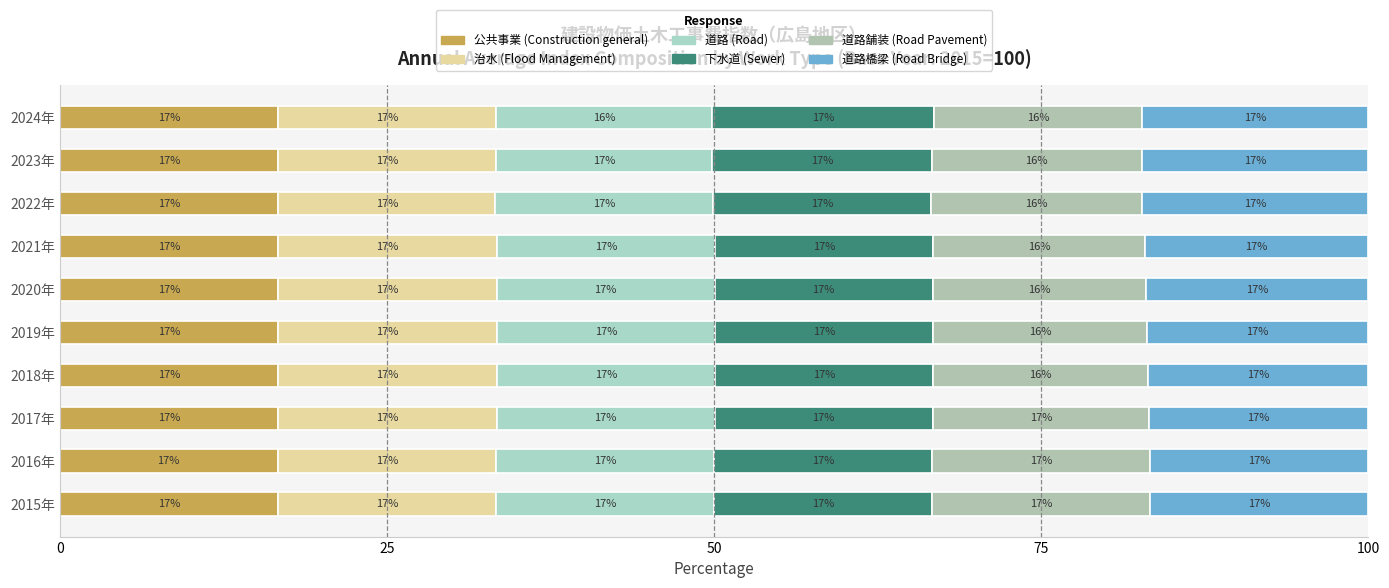

How many series are shown in this chart?

6